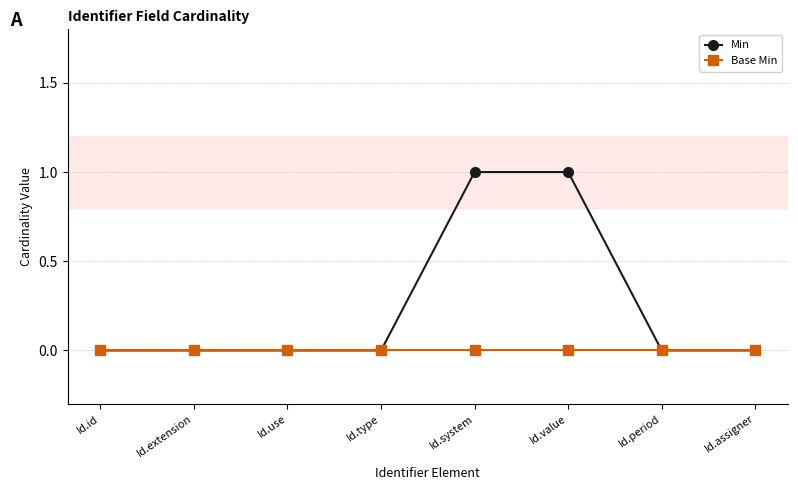

What is the sum of all Min values?

2